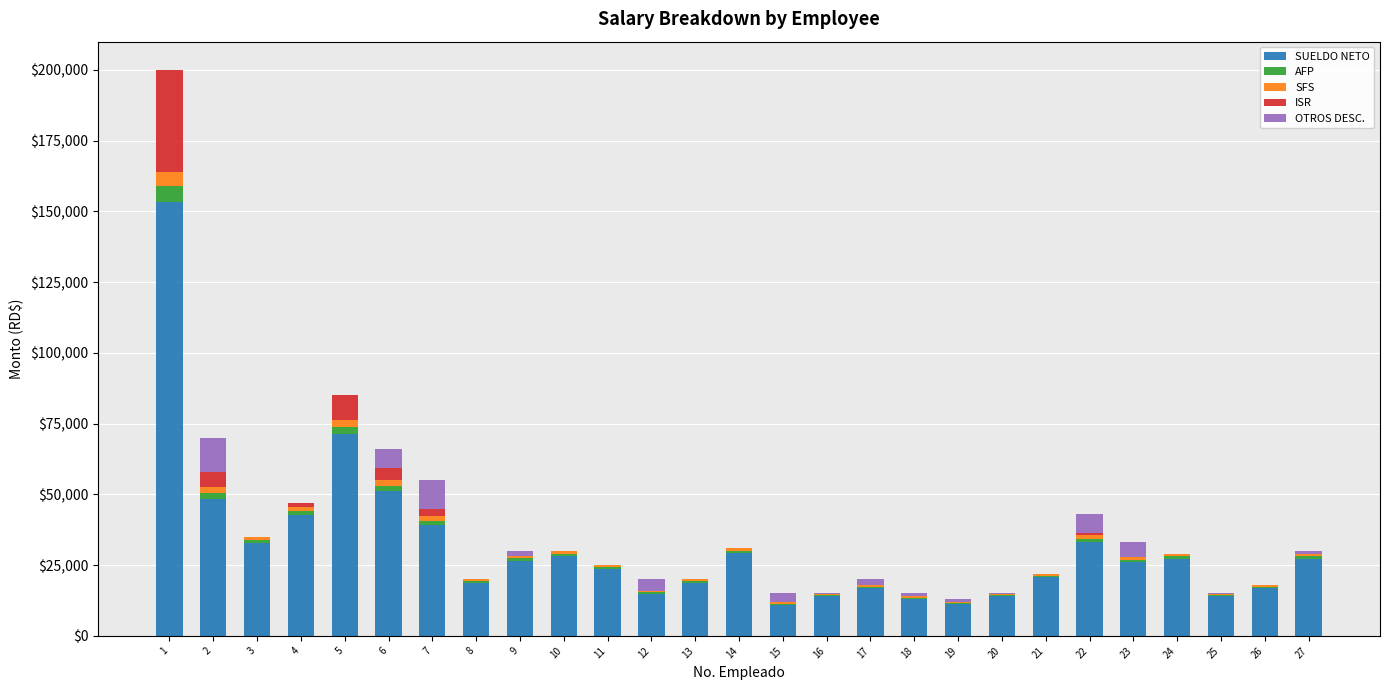

The value of SUELDO NETO at 22 is 20085.0. True or false?

False